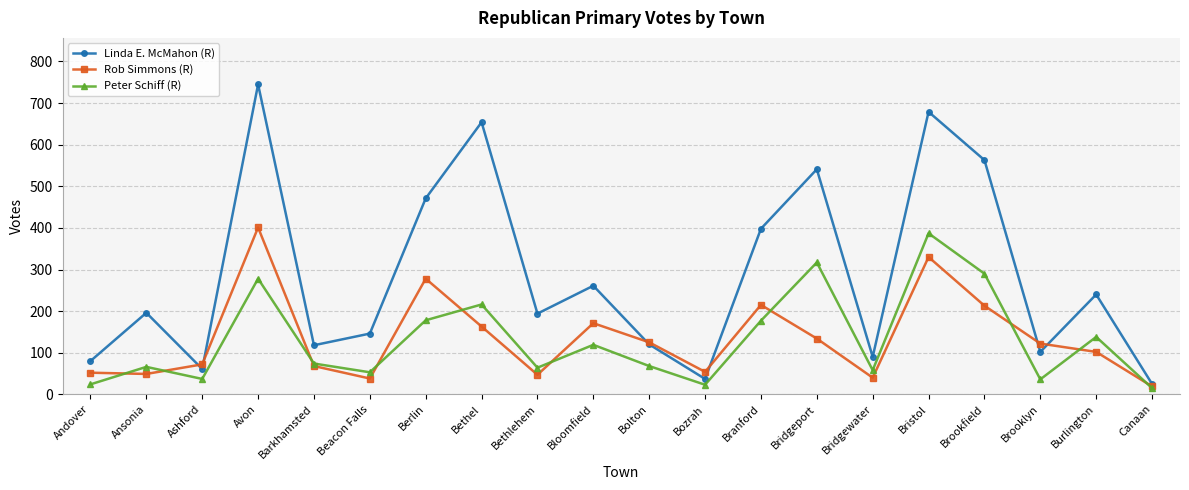

Which series has the widest spread of values?

Linda E. McMahon (R)